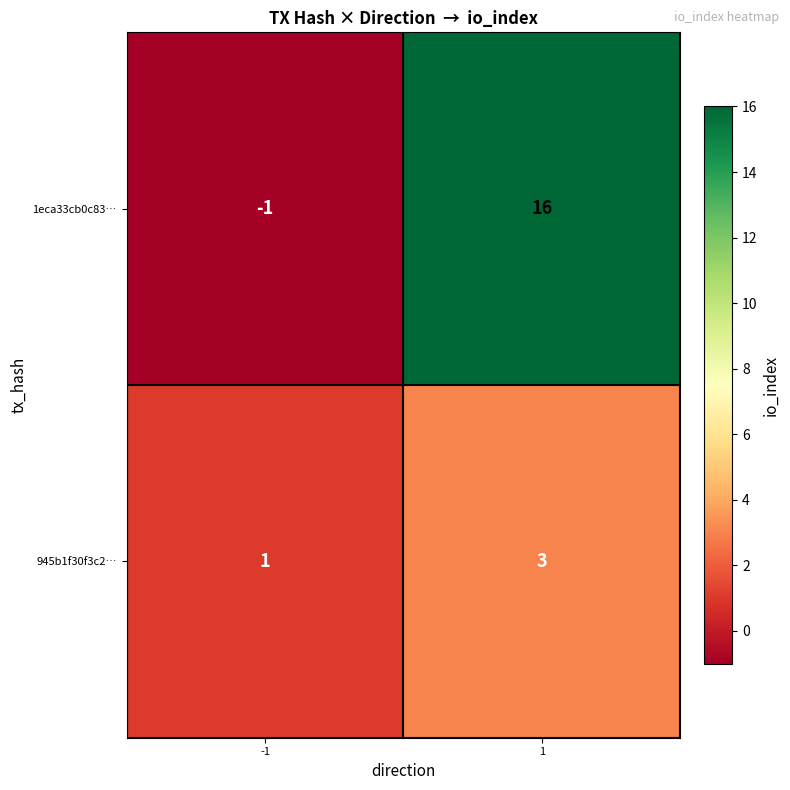

How many distinct data groups are displayed?

2